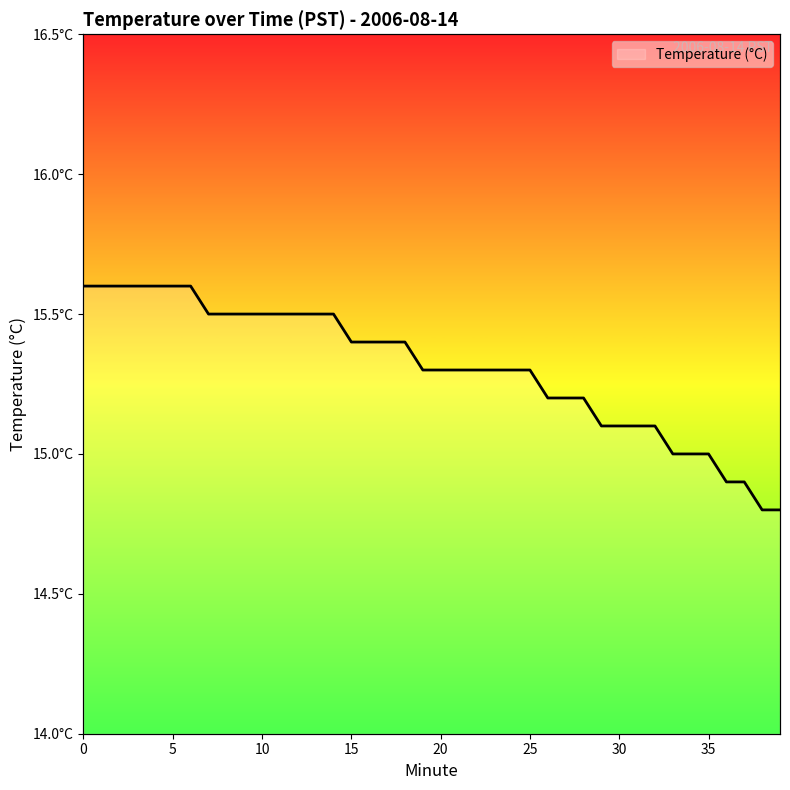

What is the value of the 19th point from the left?

15.4